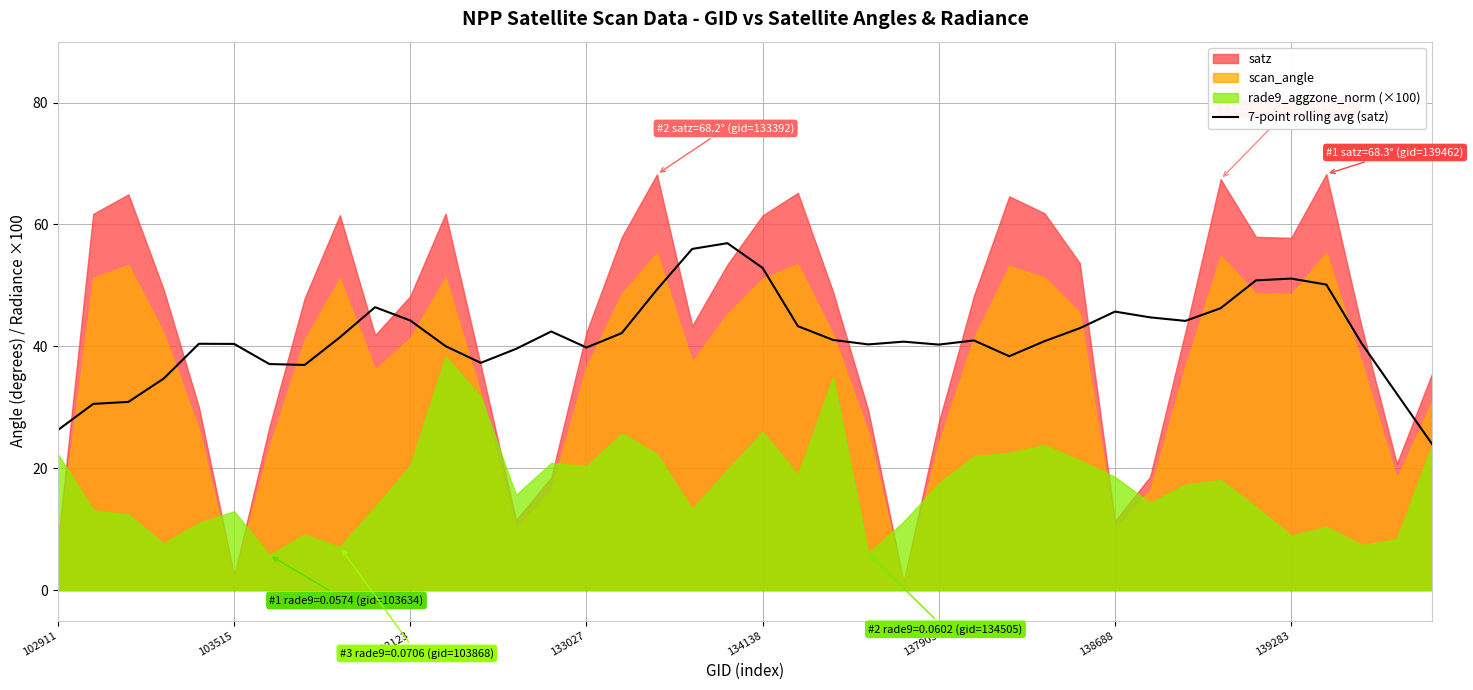

What is the minimum value for 7-point rolling avg (satz)?

24.0